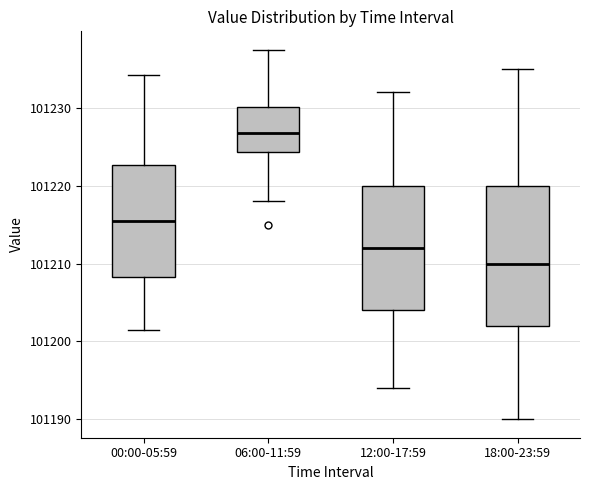

Reading left to right, read every box against the y-axis: the position of its median line, the range the box covers, and the ends of its whiskers. The values are not printed on the chart, so give them approximately, as read against the axis.

00:00-05:59: median 101216, box 101208 to 101223, whiskers 101201 to 101234
06:00-11:59: median 101227, box 101224 to 101230, whiskers 101218 to 101237
12:00-17:59: median 101212, box 101204 to 101220, whiskers 101194 to 101232
18:00-23:59: median 101210, box 101202 to 101220, whiskers 101190 to 101235